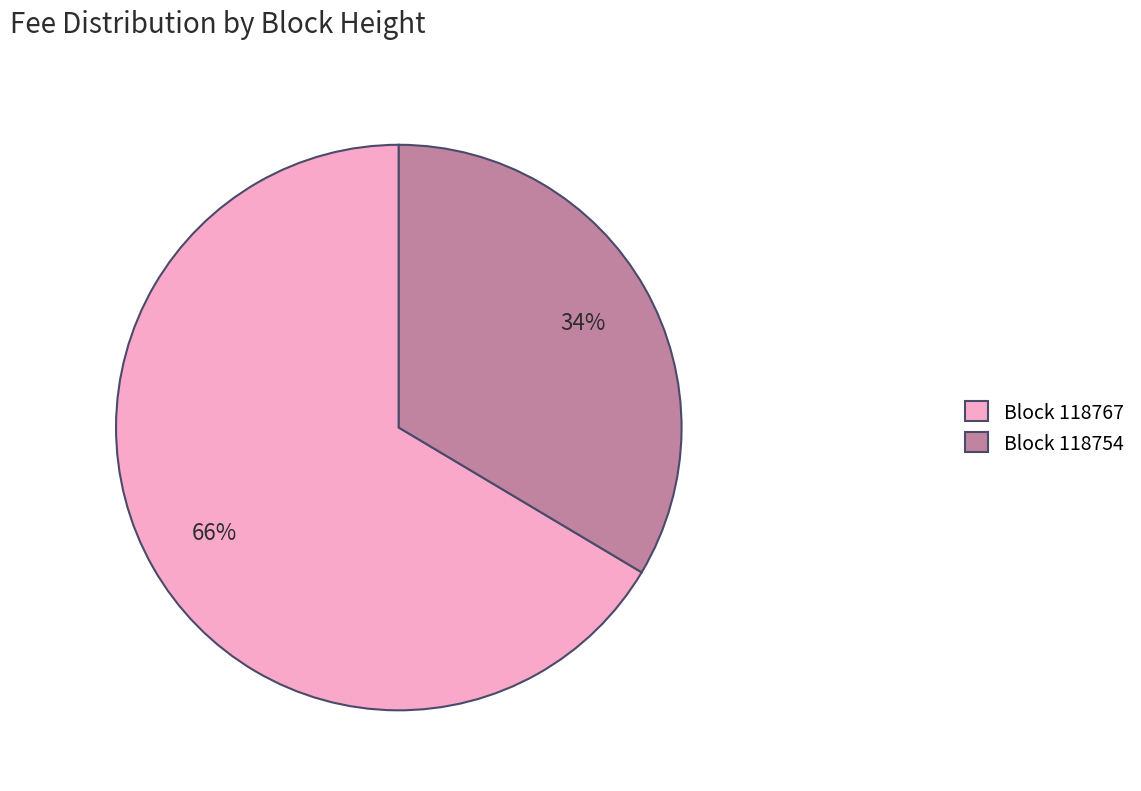

True or false: Block 118767 accounts for 66% of the total.

True